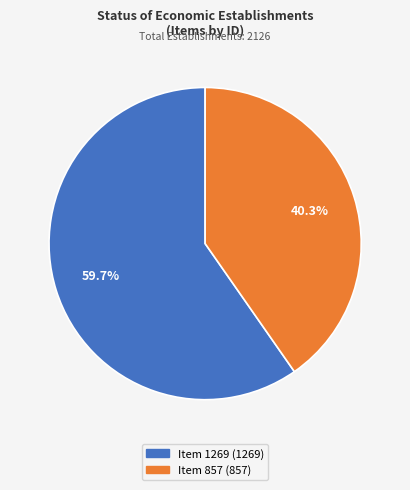

Is the sum of Item 1269 and Item 857 greater than half?

Yes